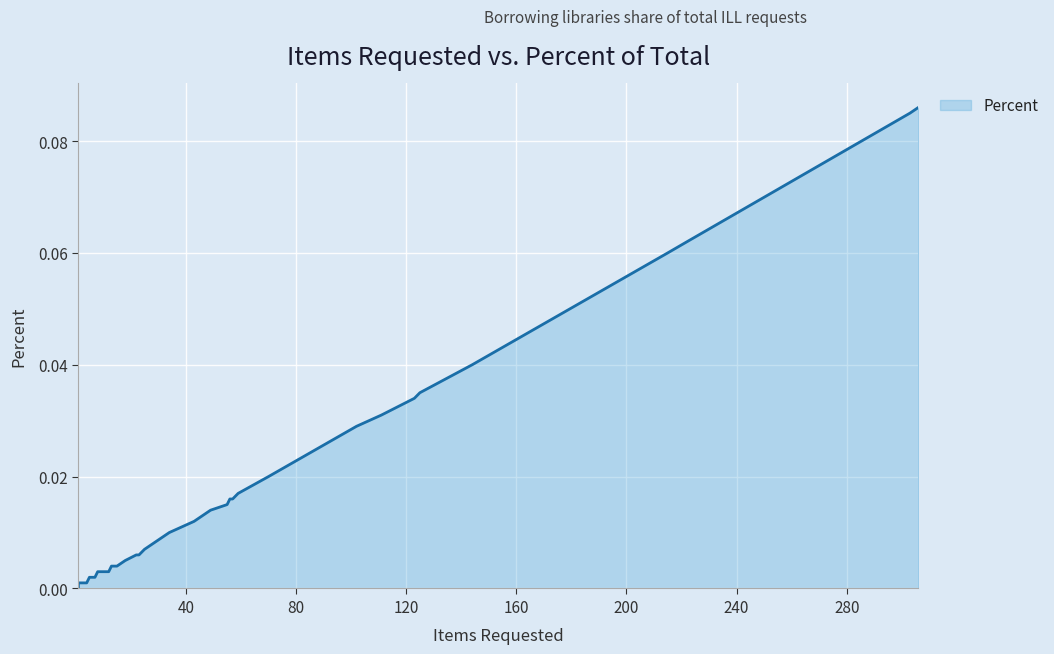

Rank the categories by value from lowest to highest.

1, 1, 2, 3, 4, 4, 5, 7, 8, 9, 10, 10, 11, 11, 12, 12, 13, 15, 18, 22, 23, 25, 31, 34, 43, 49, 55, 56, 57, 59, 70, 102, 111, 123, 125, 144, 215, 222, 303, 306